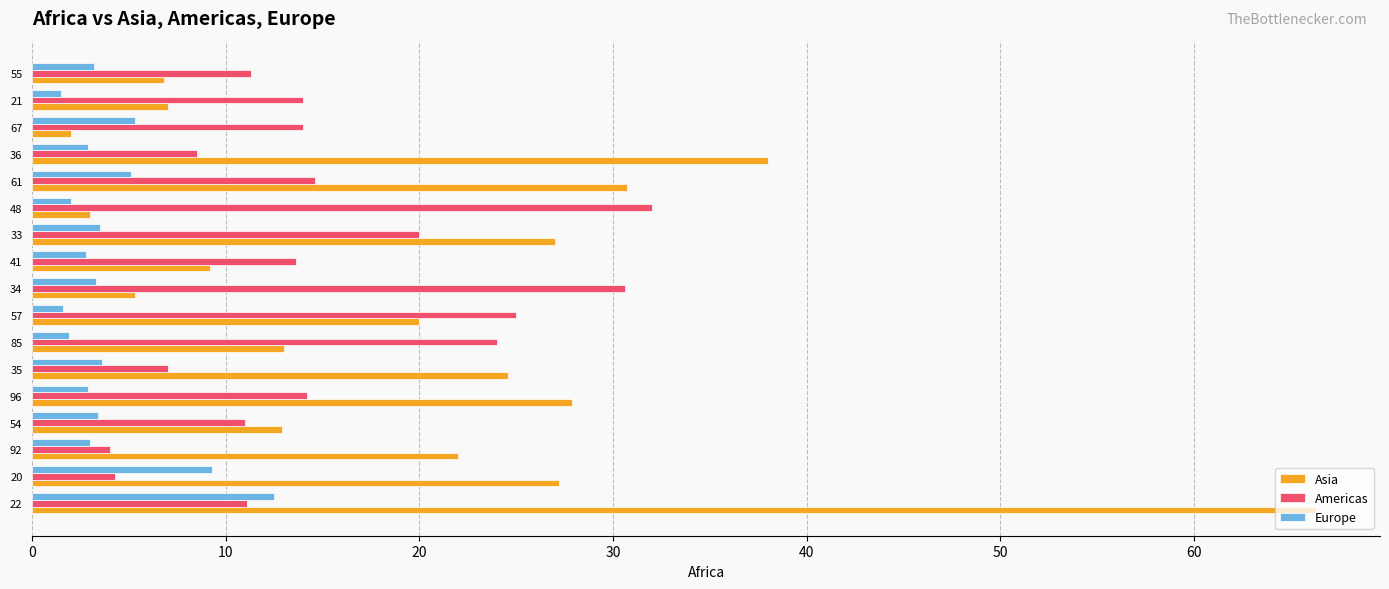

At which label is Americas closest to 18?

33